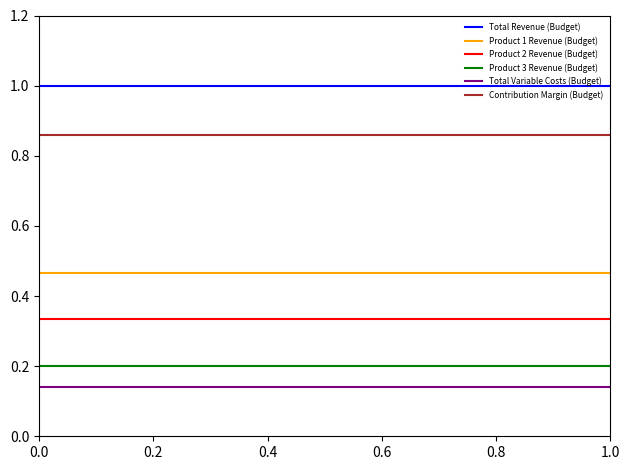

True or false: Product 1 Revenue (Budget) and Product 2 Revenue (Budget) cross at least once.

False